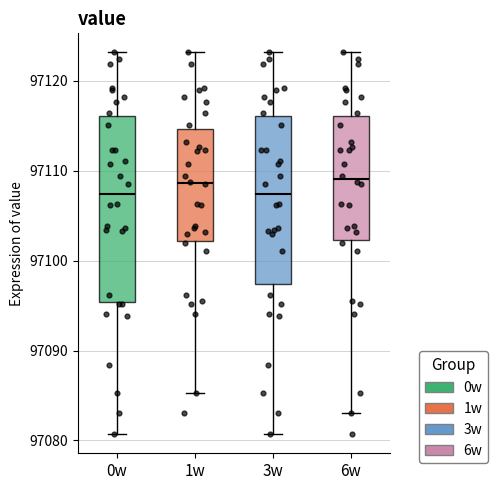

Which box is the tallest, from its lower edge to its upper edge?

0w